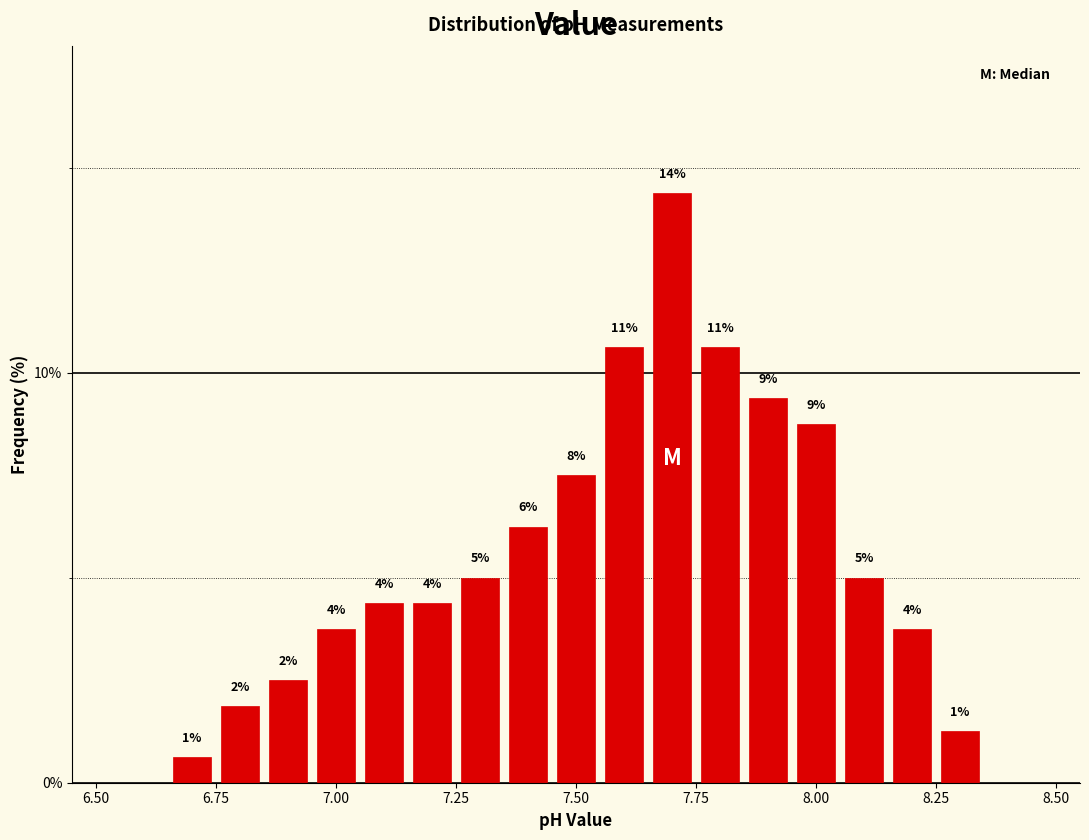

Read against the x-axis, roughly where is the centre of the tallest bar?

7.70